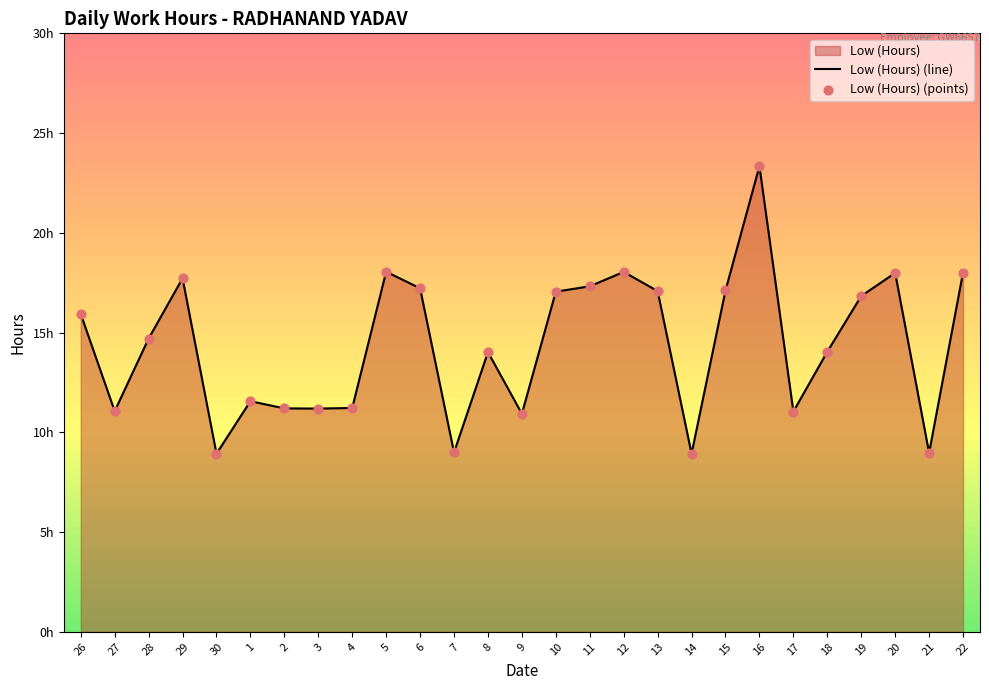

At which category is the sum across all series the highest?

16